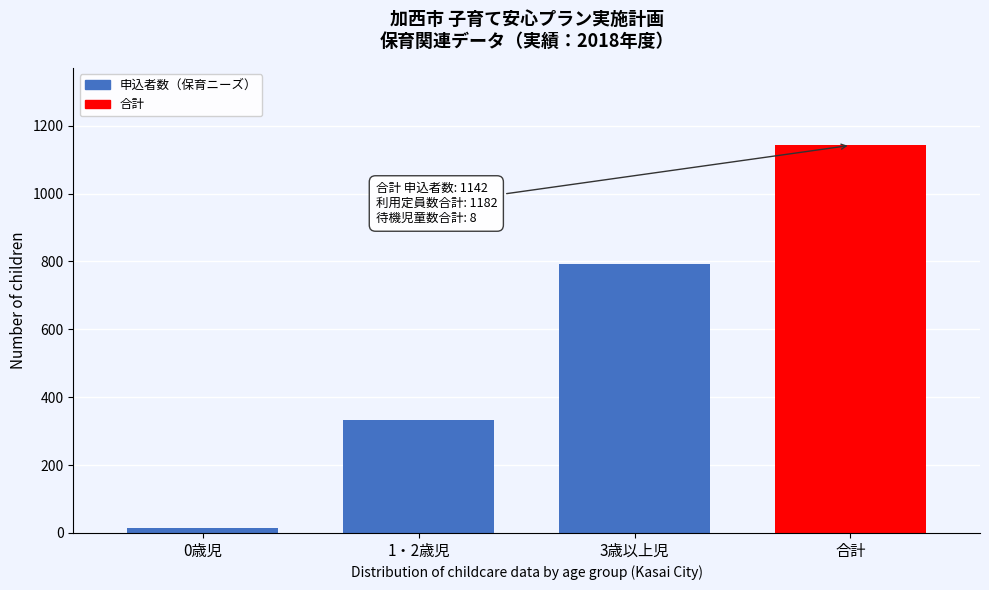

Reading right to left, extract all data points from this chart.

1142	792	334	16